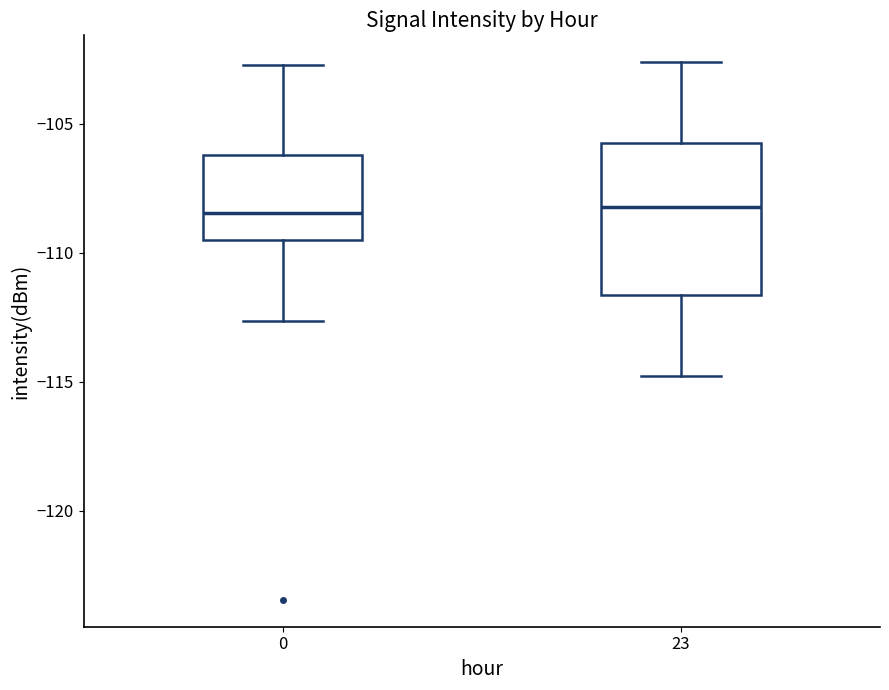

Which box is the tallest, from its lower edge to its upper edge?

23